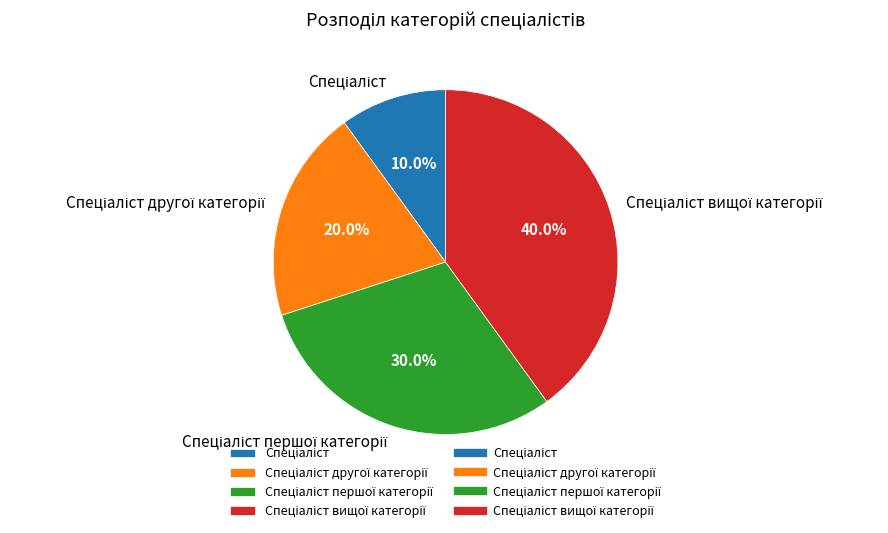

Is there any slice that represents more than half of the pie?

No